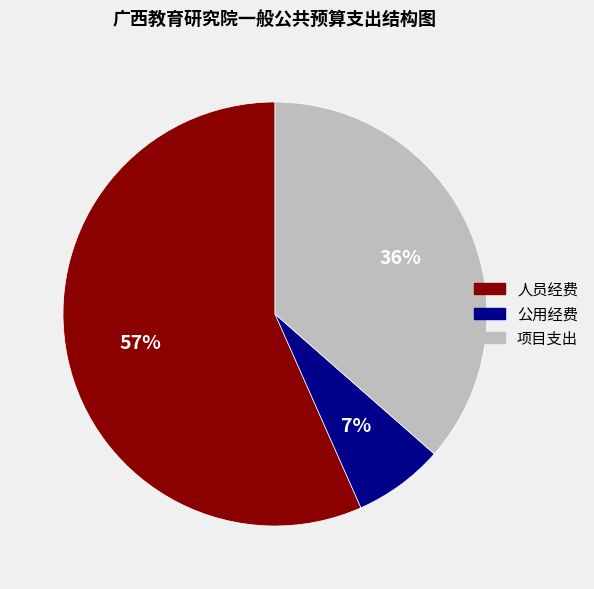

Which has a higher value, 项目支出 or 人员经费?

人员经费